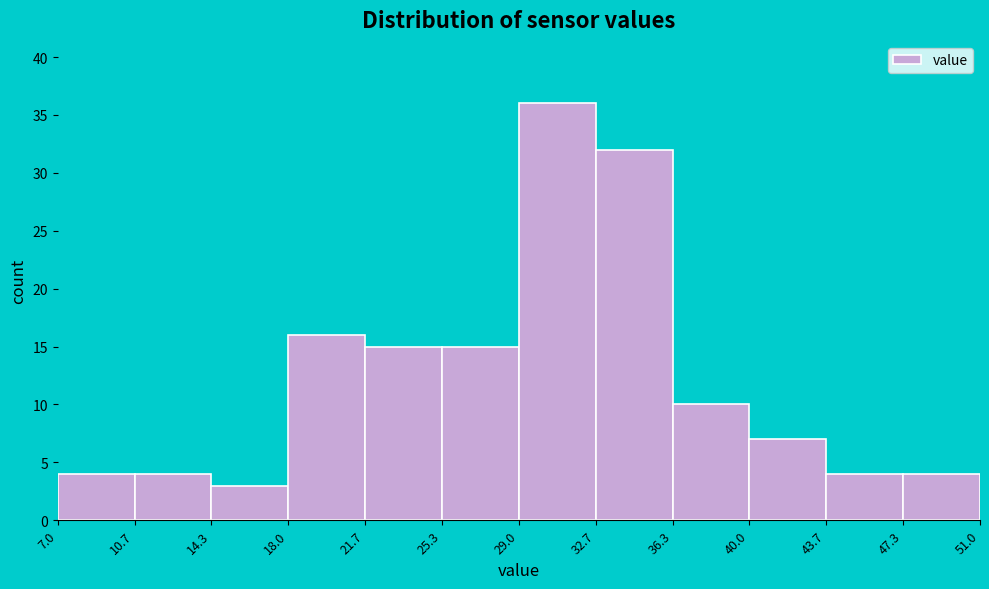

Which range on the x-axis has the tallest bar?

29.0 to 32.7